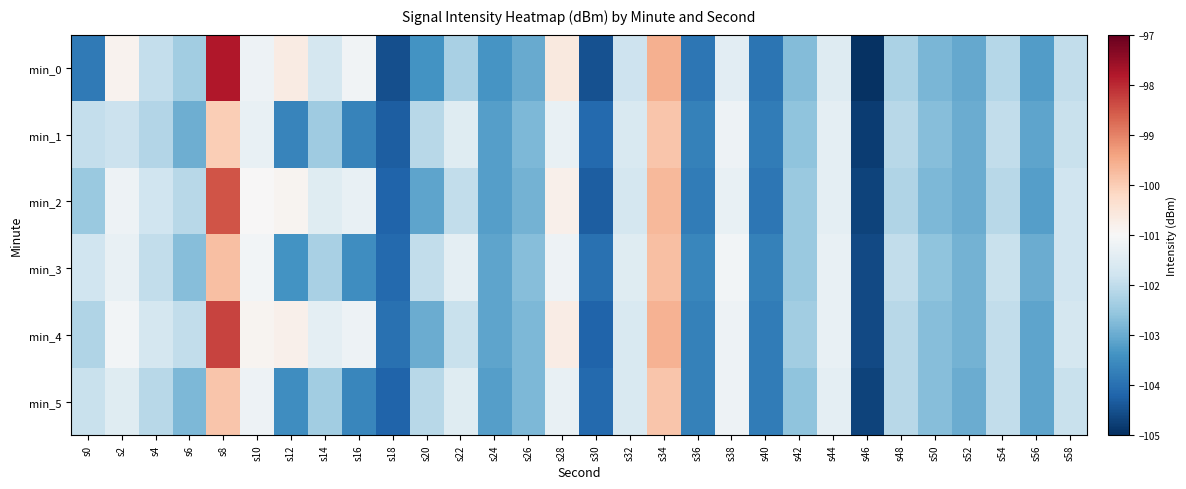

How many series are shown in this chart?

6